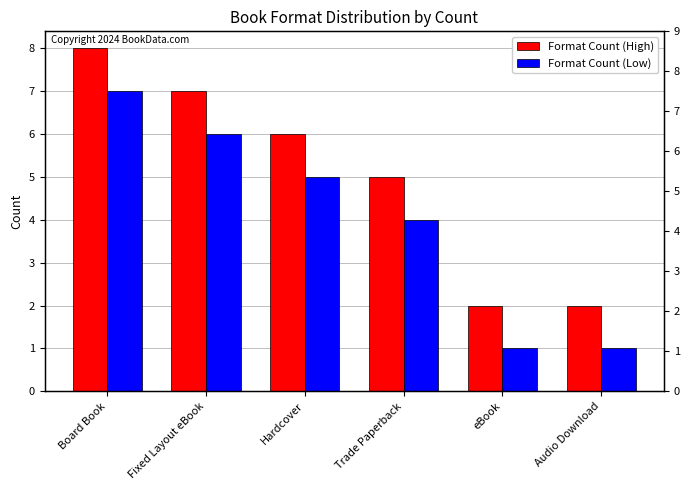

What is the label of the 6th bar from the right?

Board Book